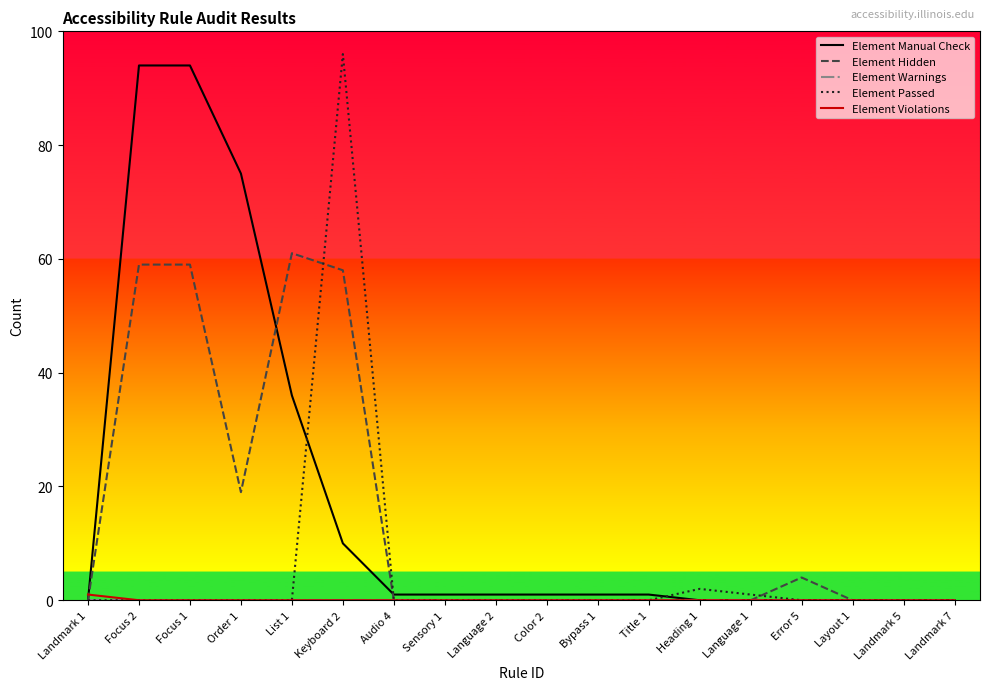

At which category is the sum across all series the highest?

Keyboard 2